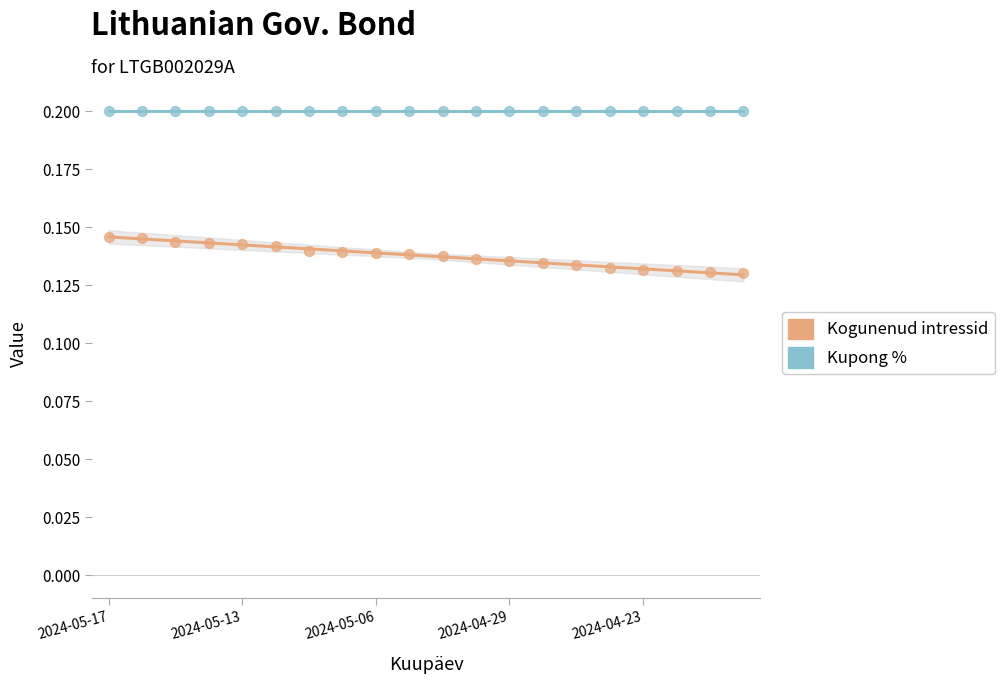

Which series contains the lowest Y value?

Kogunenud intressid